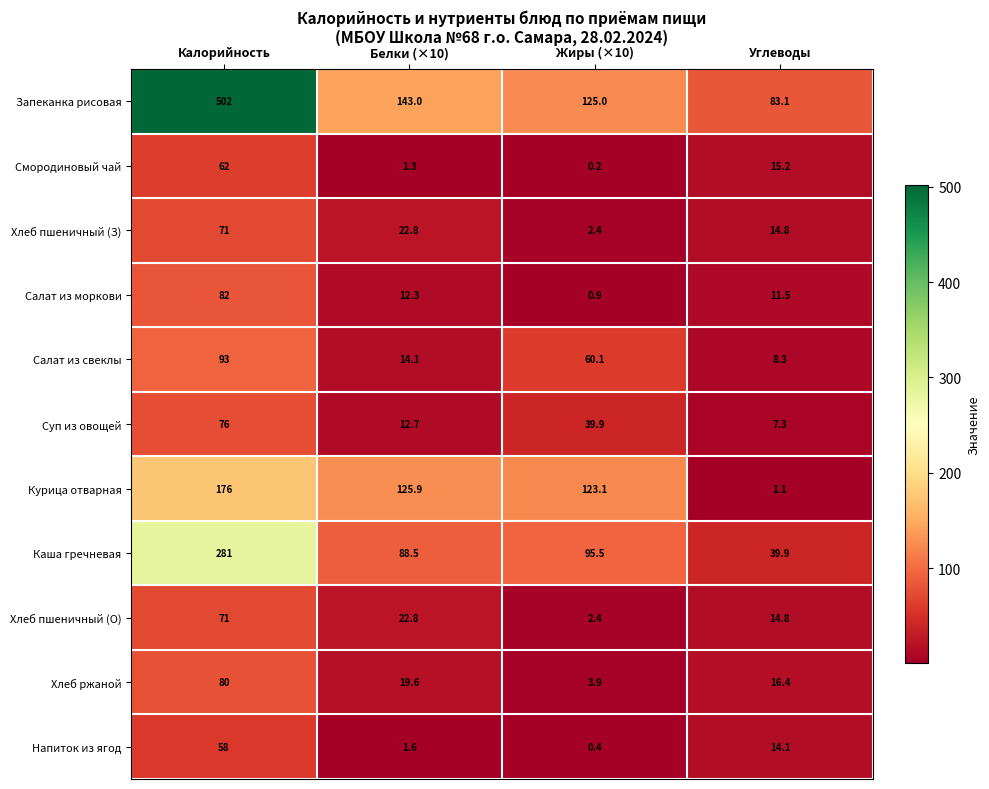

Is it true that Курица отварная equals 123.1 at Жиры (×10)?

True